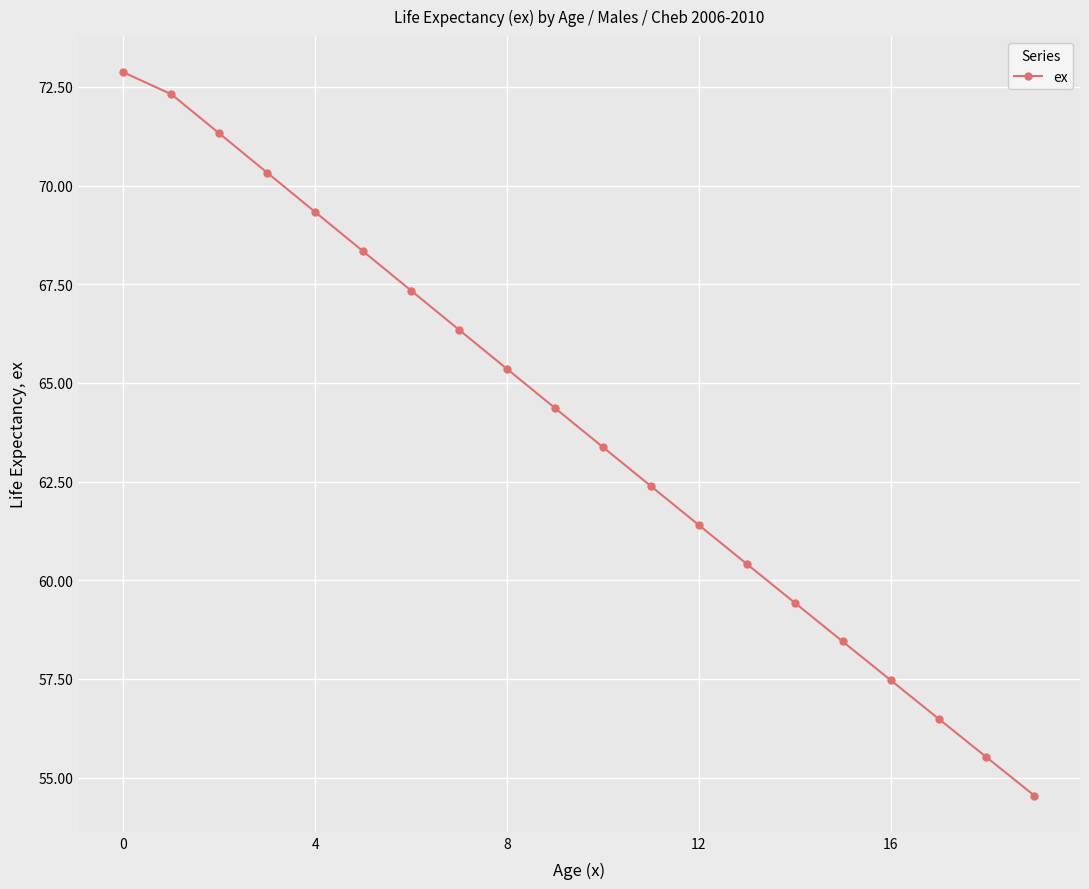

True or false: there are more than 0 points higher than both neighbors.

False